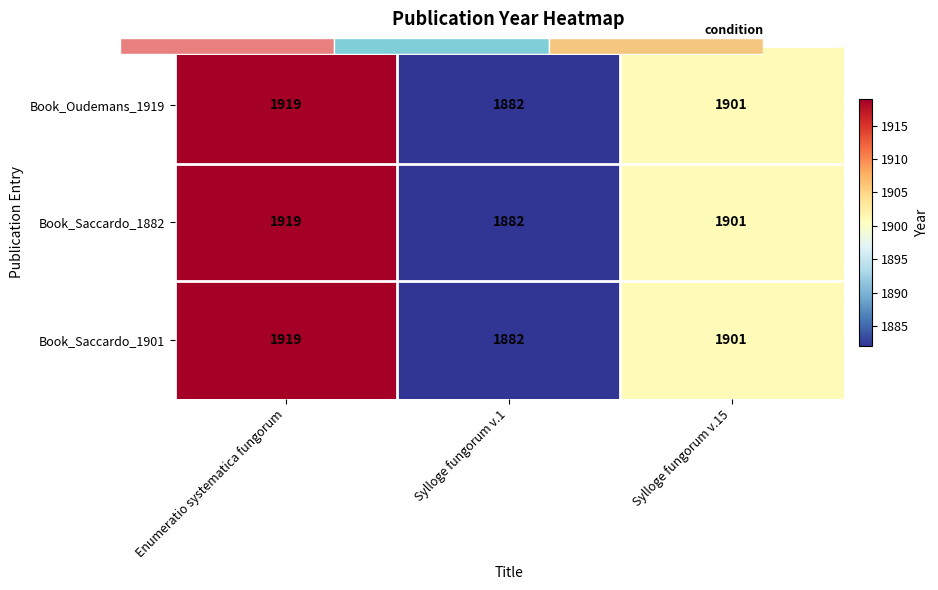

What is the sum of the Book_Saccardo_1901 values at Sylloge fungorum v.1 and Sylloge fungorum v.15?

3783